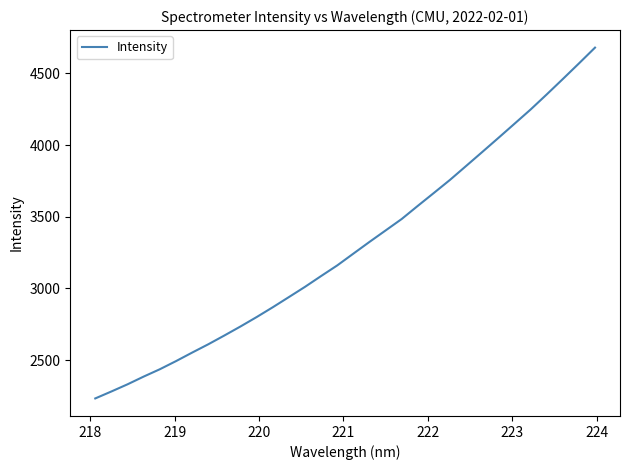

What is the difference between the maximum and minimum values?

2447.9